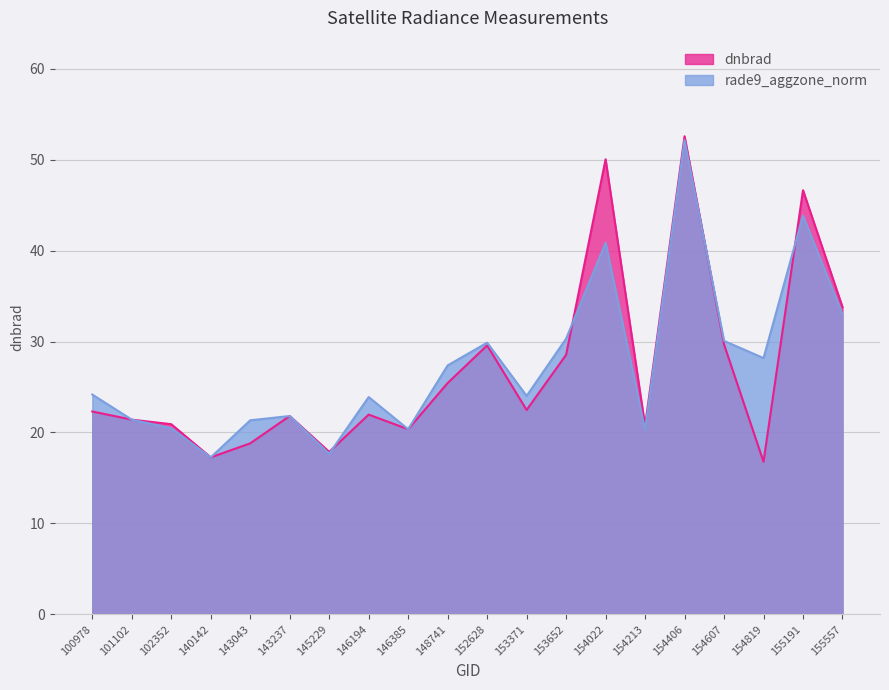

The dnbrad series shows 75.5 at 155191. True or false?

False